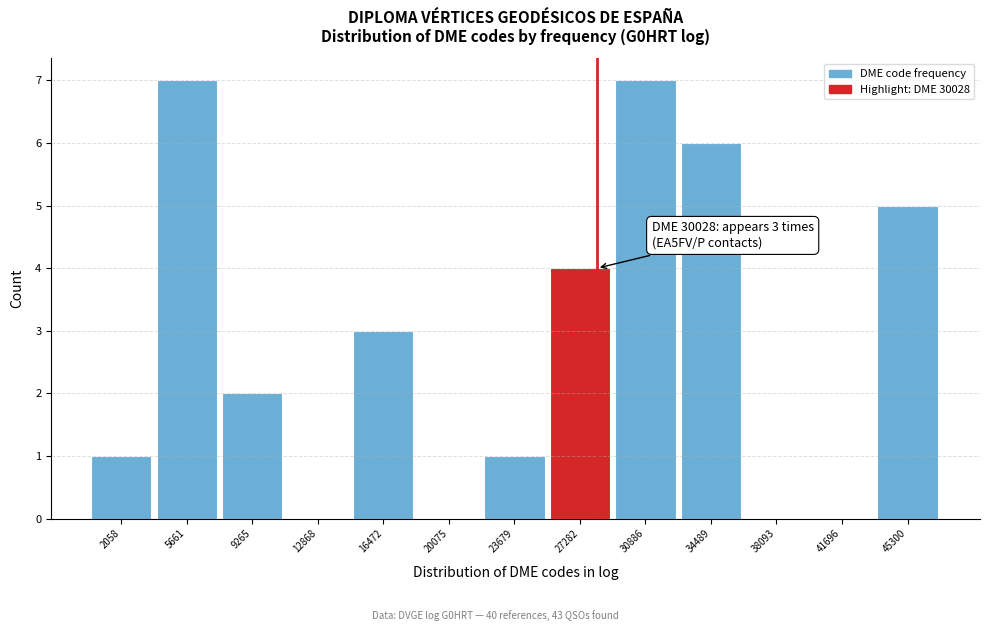

Reading left to right, transcribe all the data shown in this chart.

2058=1	5661=7	9265=2	12868=0	16472=3	20075=0	23679=1	27282=4	30886=7	34489=6	38093=0	41696=0	45300=5